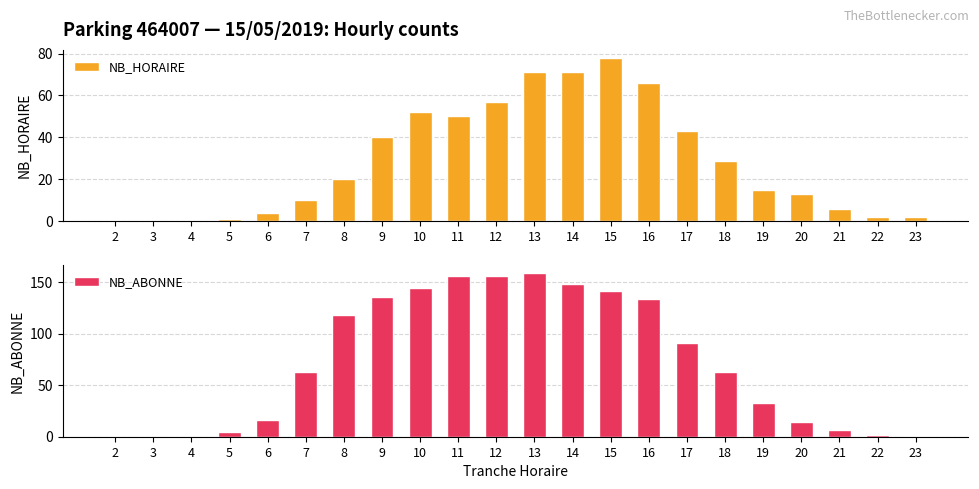

Is the value of NB_ABONNE at 19 greater than the value of NB_HORAIRE at 19?

Yes